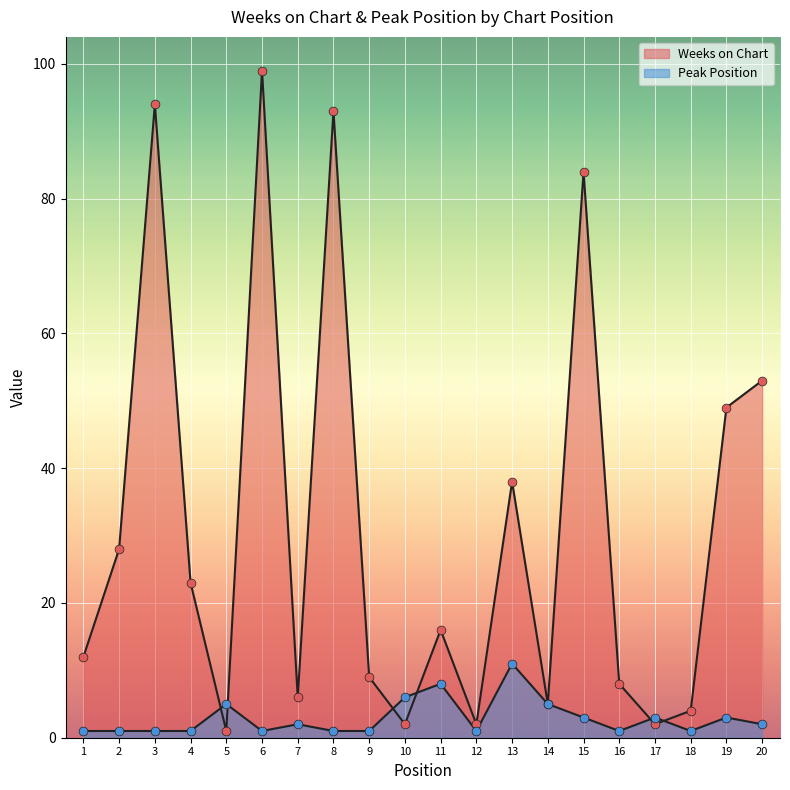

At which category is the sum across all series the highest?

6